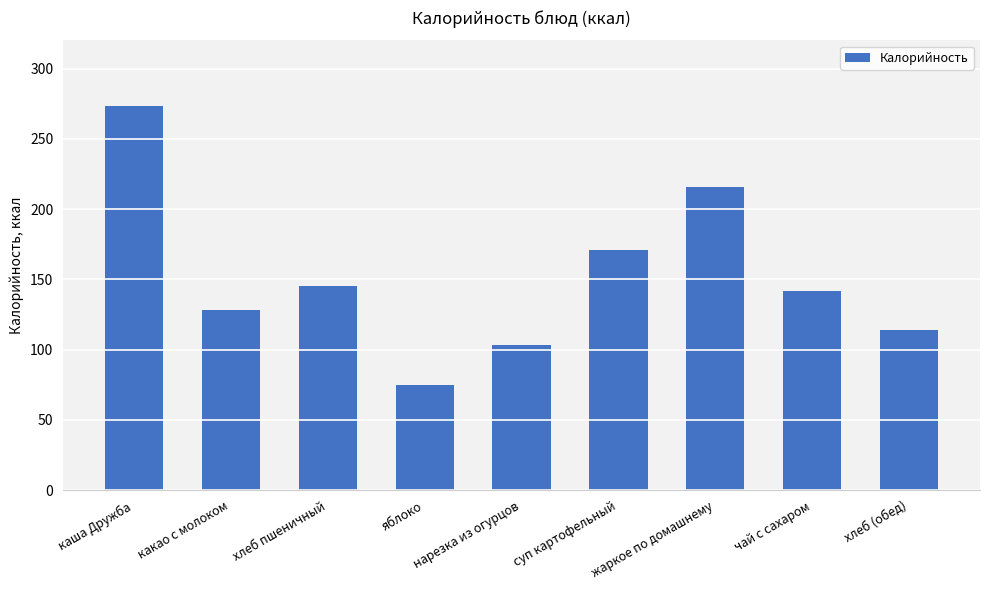

What is the change in value from каша Дружба to жаркое по домашнему?

-57